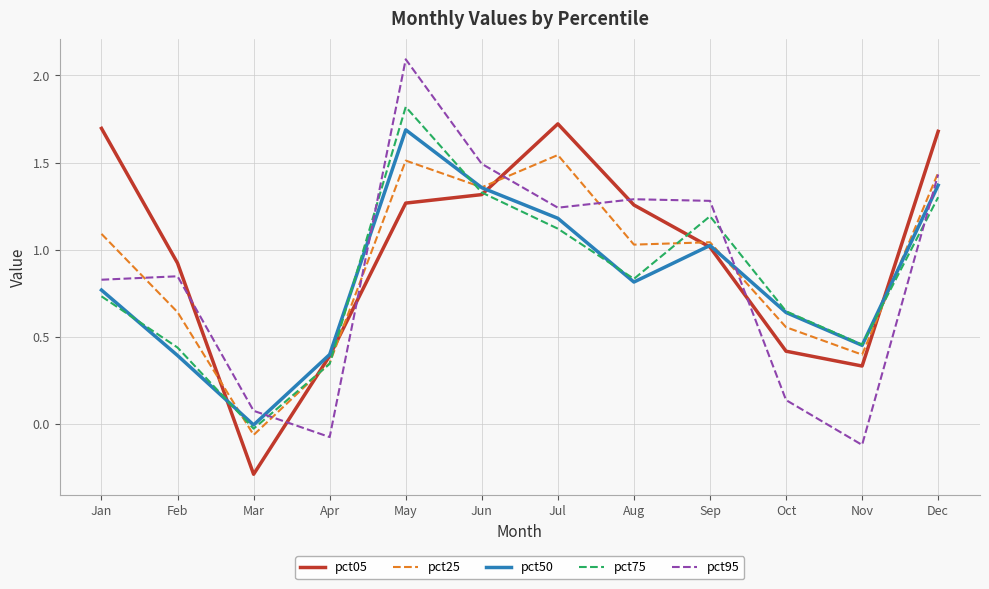

Which category has the highest value in the pct25 series?

Jul